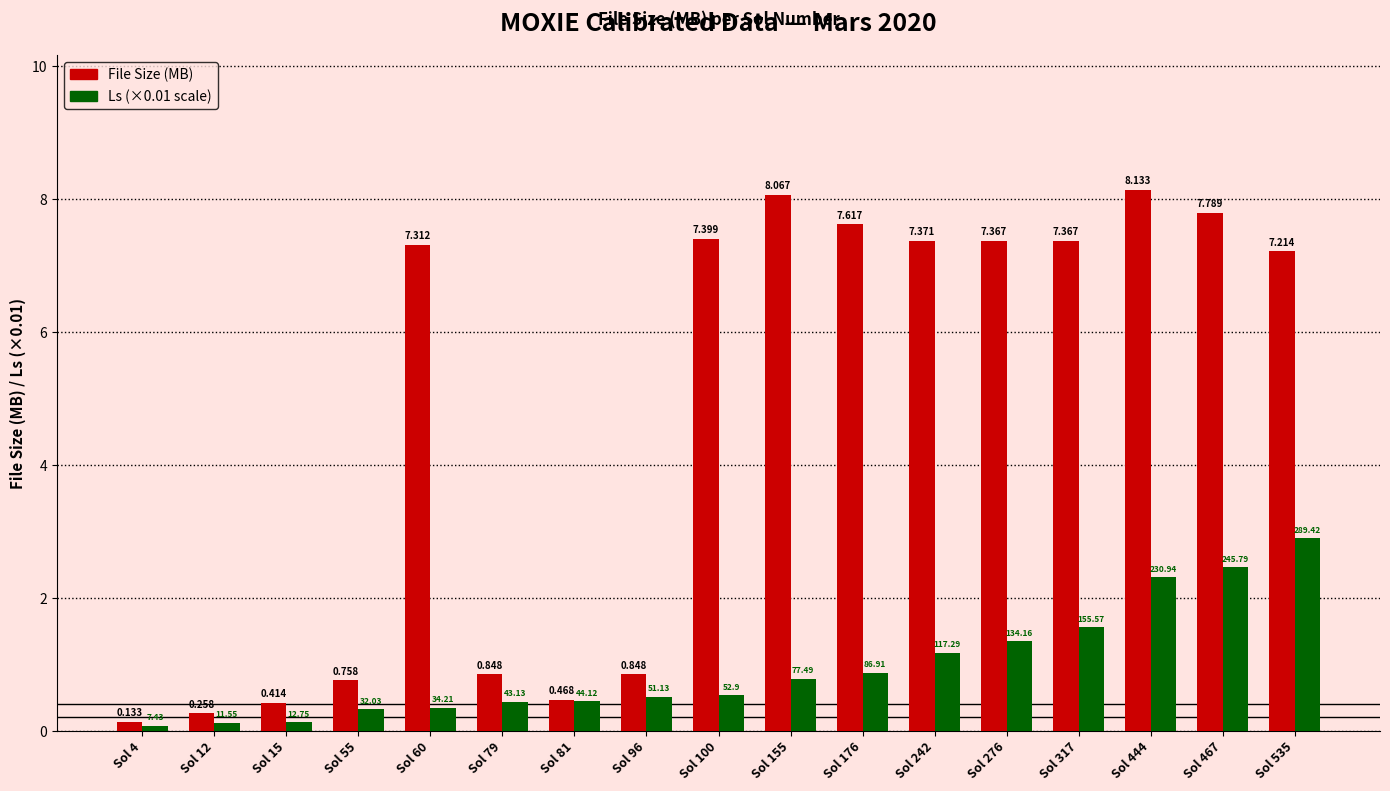

Count the number of categories in the chart.

17